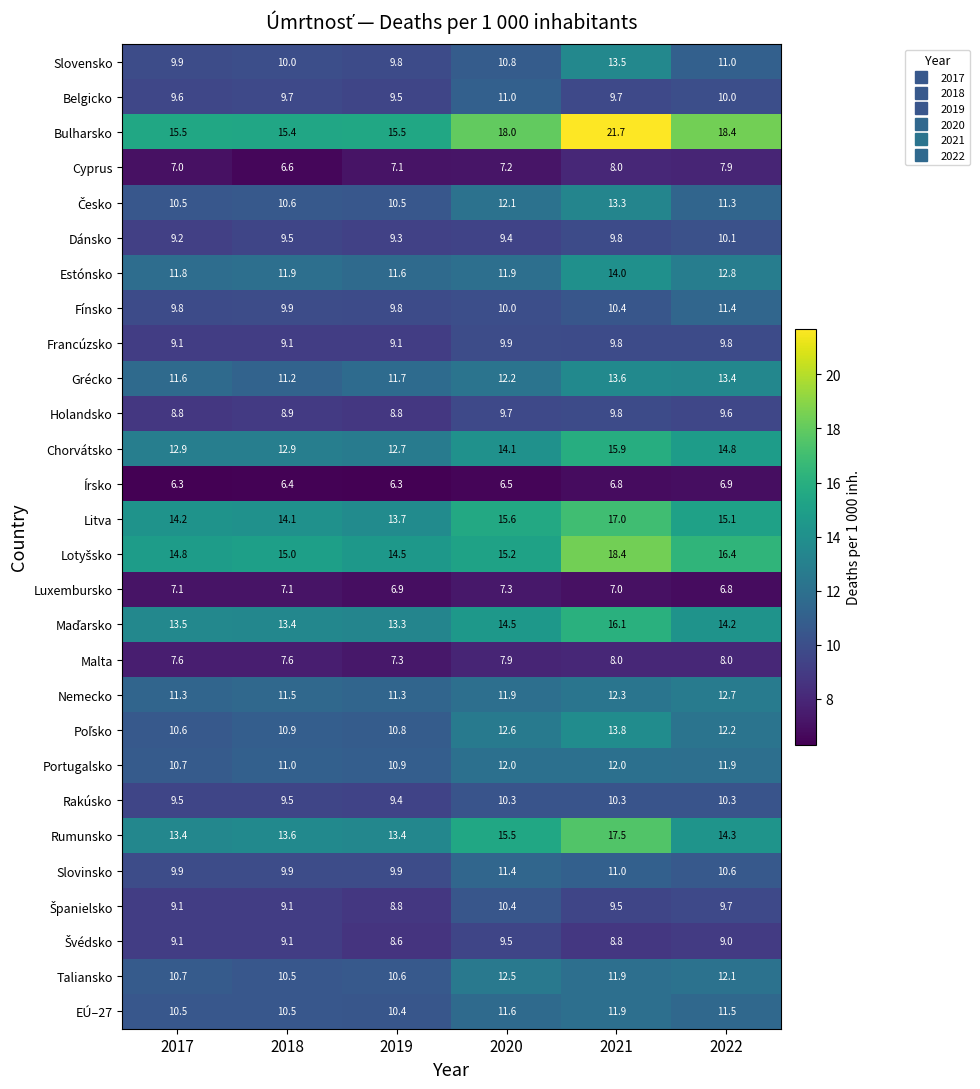

True or false: Holandsko has a value of 1.8 at 2019.

False